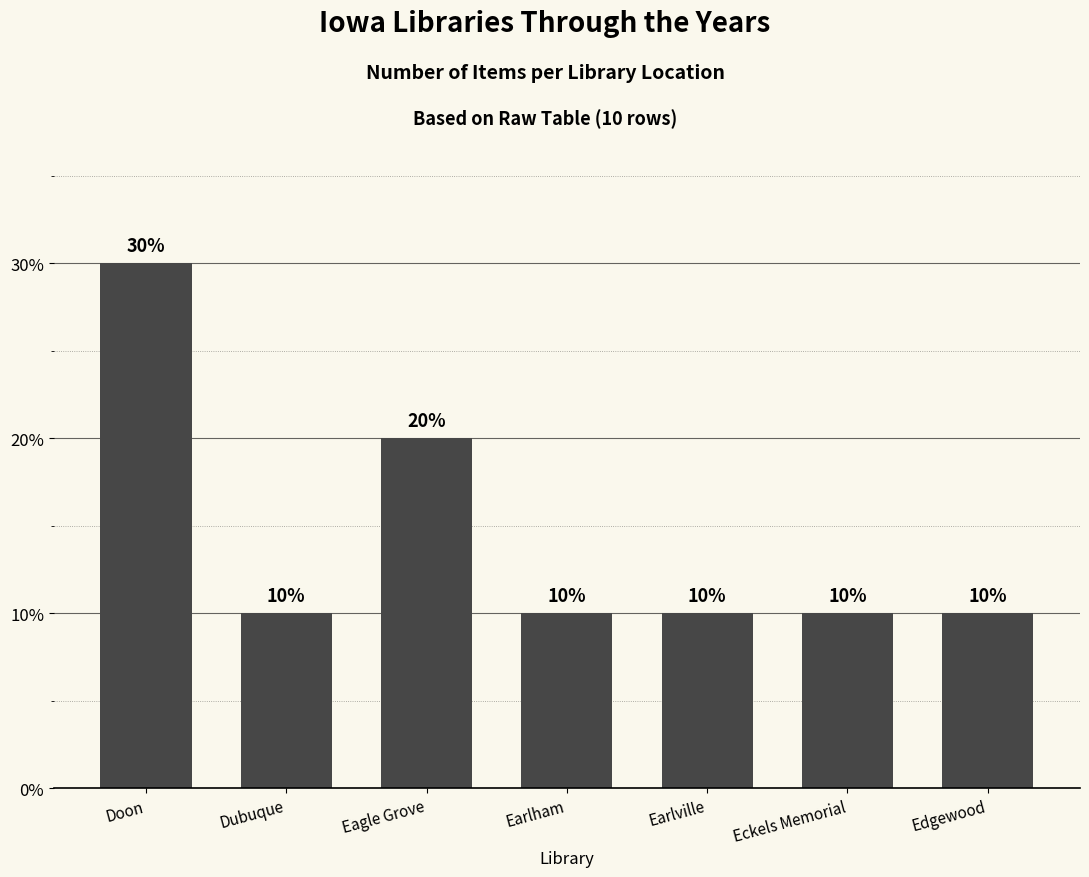

How many values exceed 10?

2